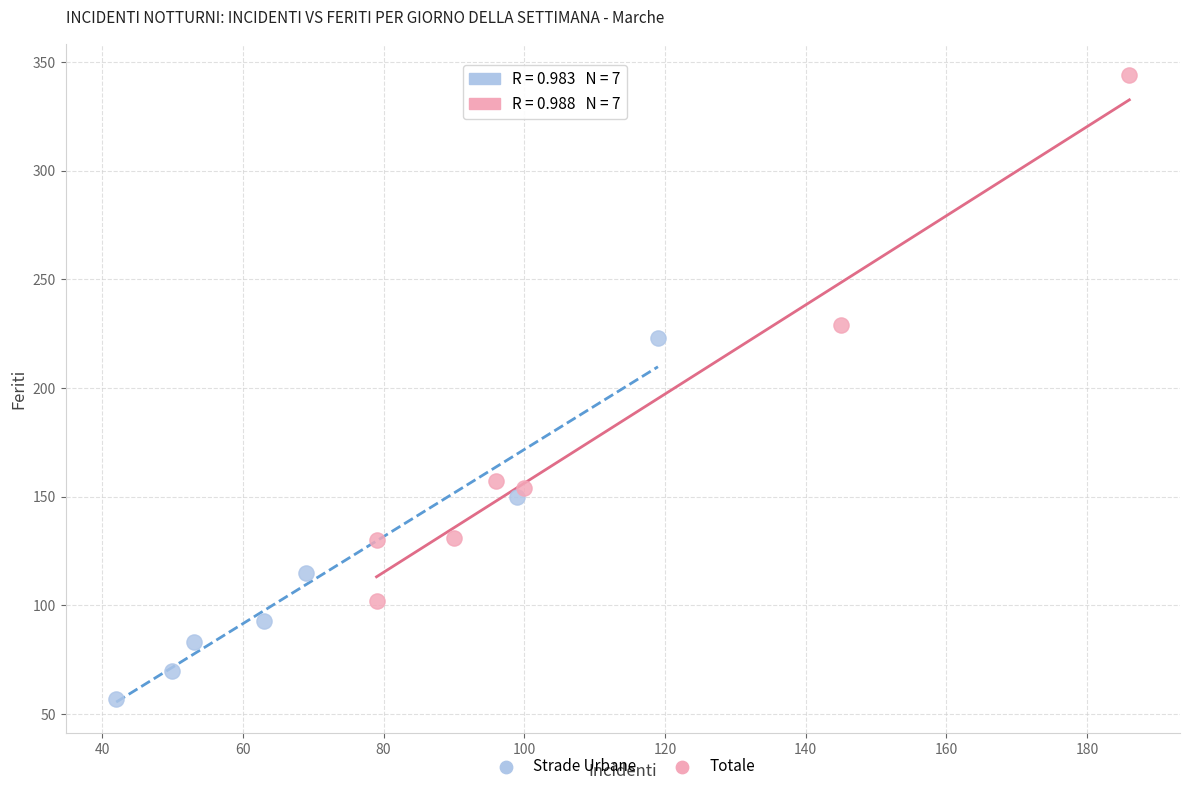

Which series reaches the maximum Y coordinate?

Totale